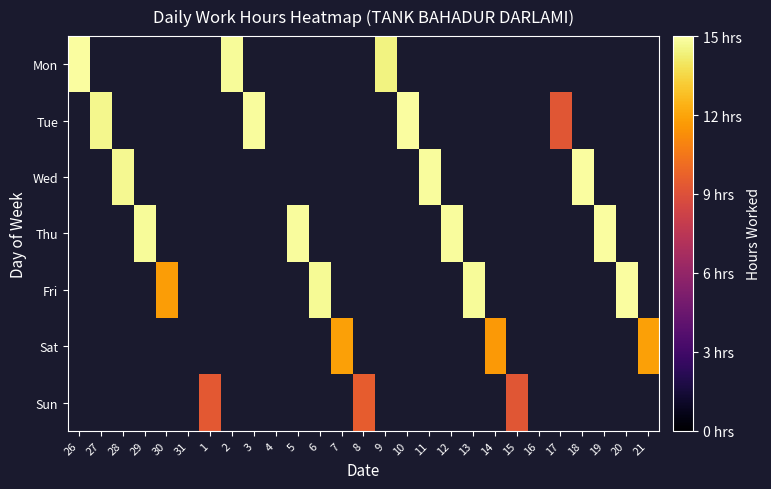

Which label corresponds to the largest value in the chart?

26